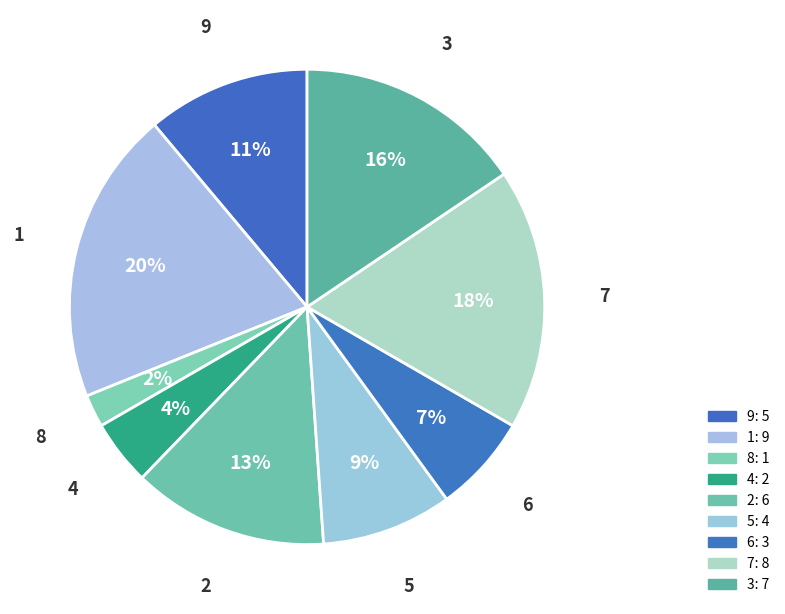

True or false: 7 accounts for 25% of the total.

False